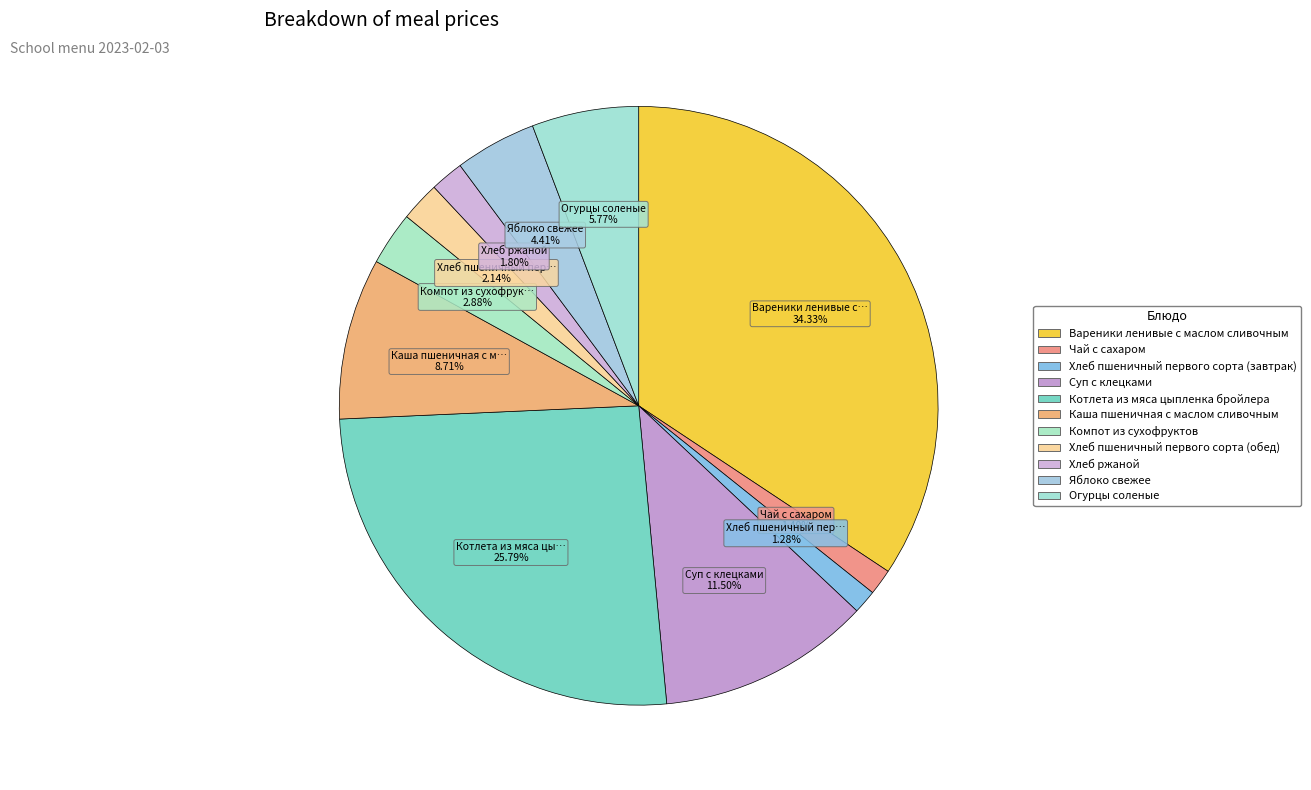

How many slices are in this pie chart?

11